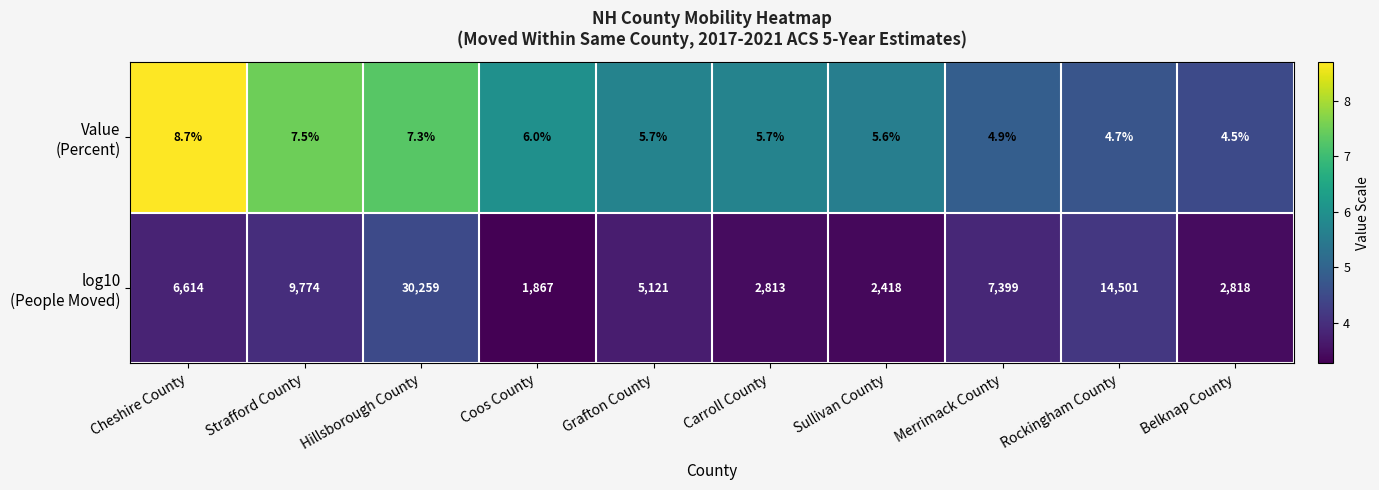

At how many categories does at least one series exceed 9268?

3